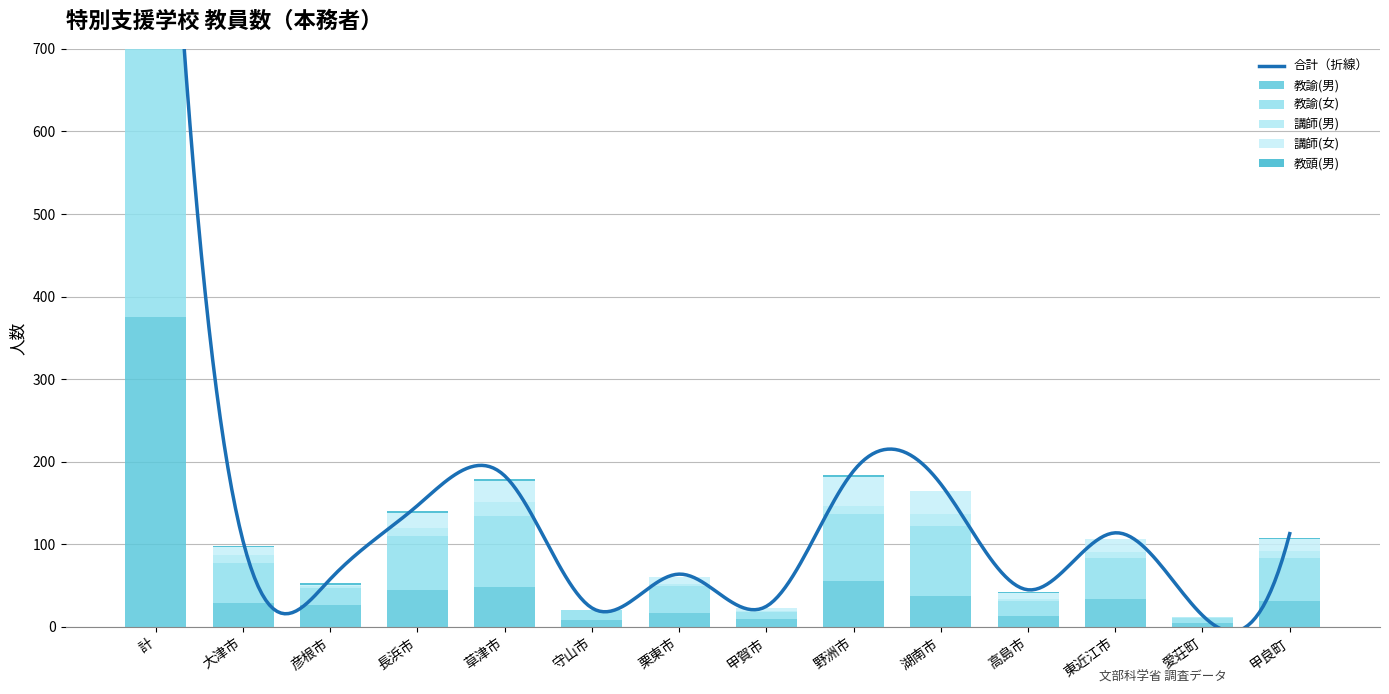

What is the approximate value of 教頭(男) at 高島市?

1